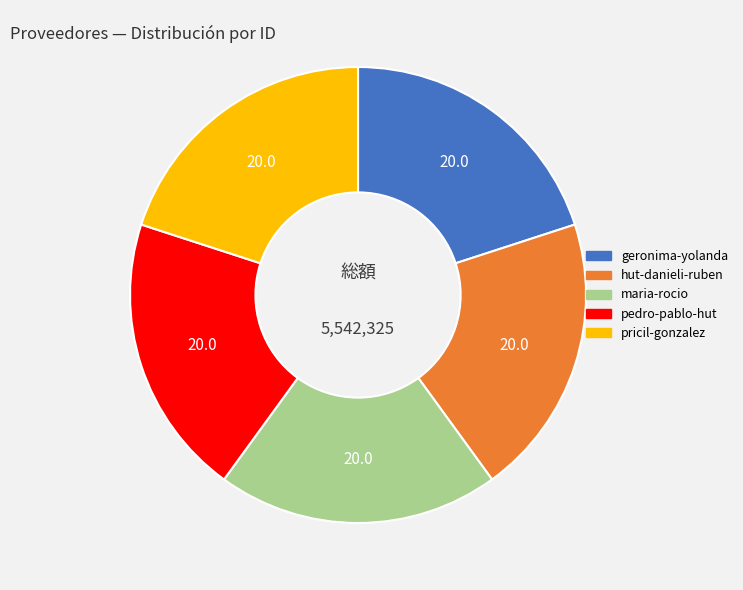

Does any single category account for the majority?

No